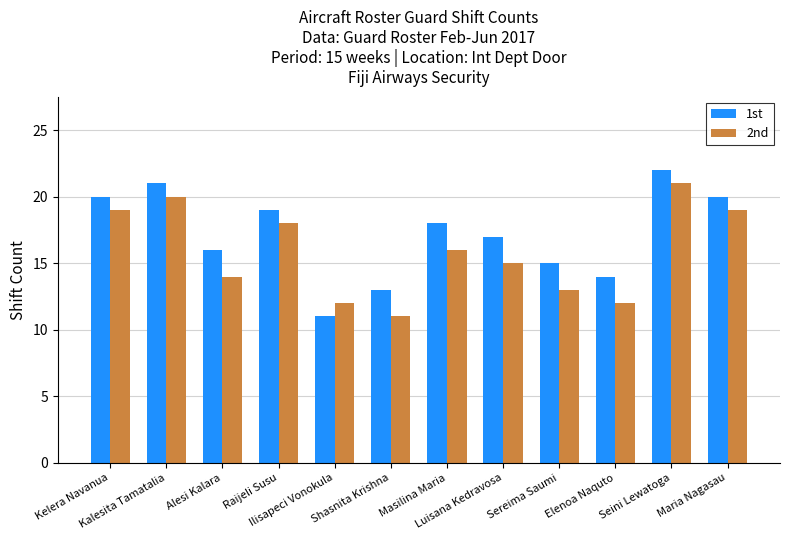

Reading left to right, transcribe all the data shown in this chart.

1st: 20	21	16	19	11	13	18	17	15	14	22	20
2nd: 19	20	14	18	12	11	16	15	13	12	21	19